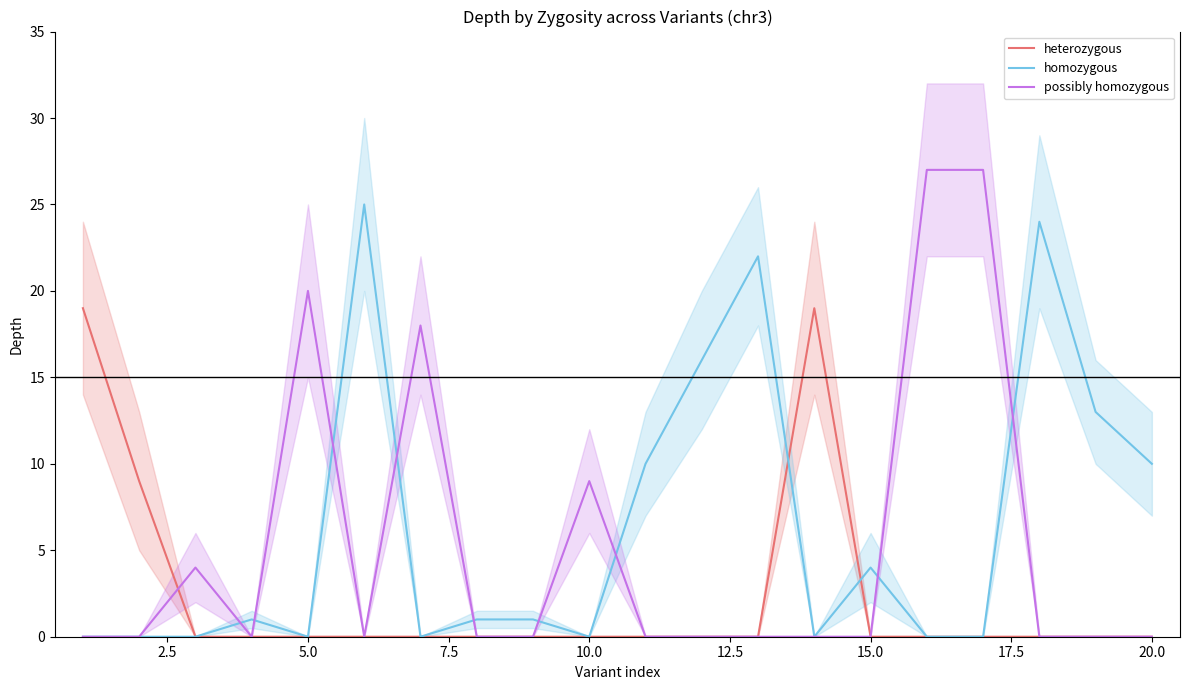

Is it true that heterozygous equals 0 at 15.0?

True